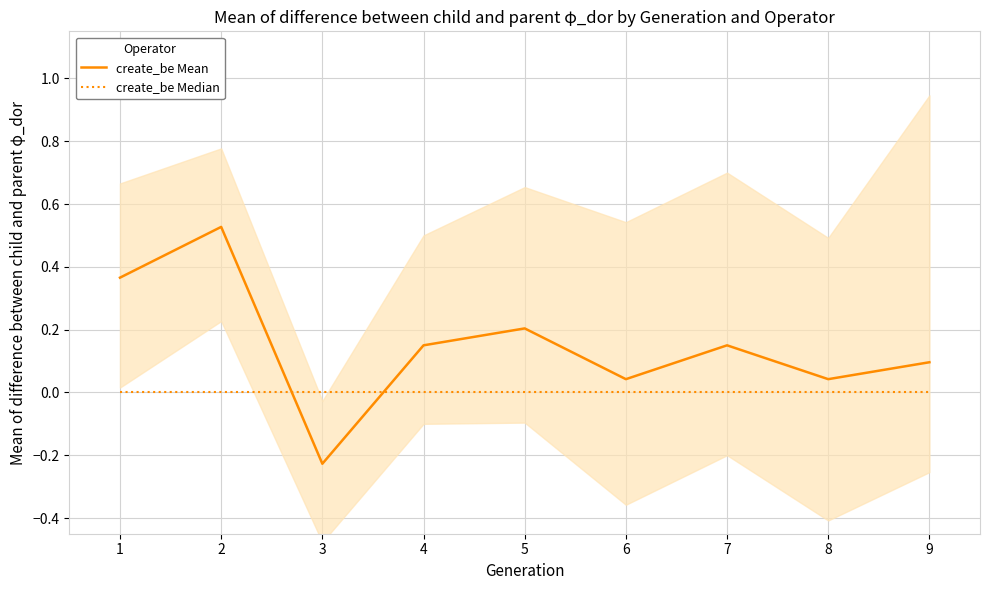

List the series in order of their overall mean, lowest first.

create_be Median, create_be Mean